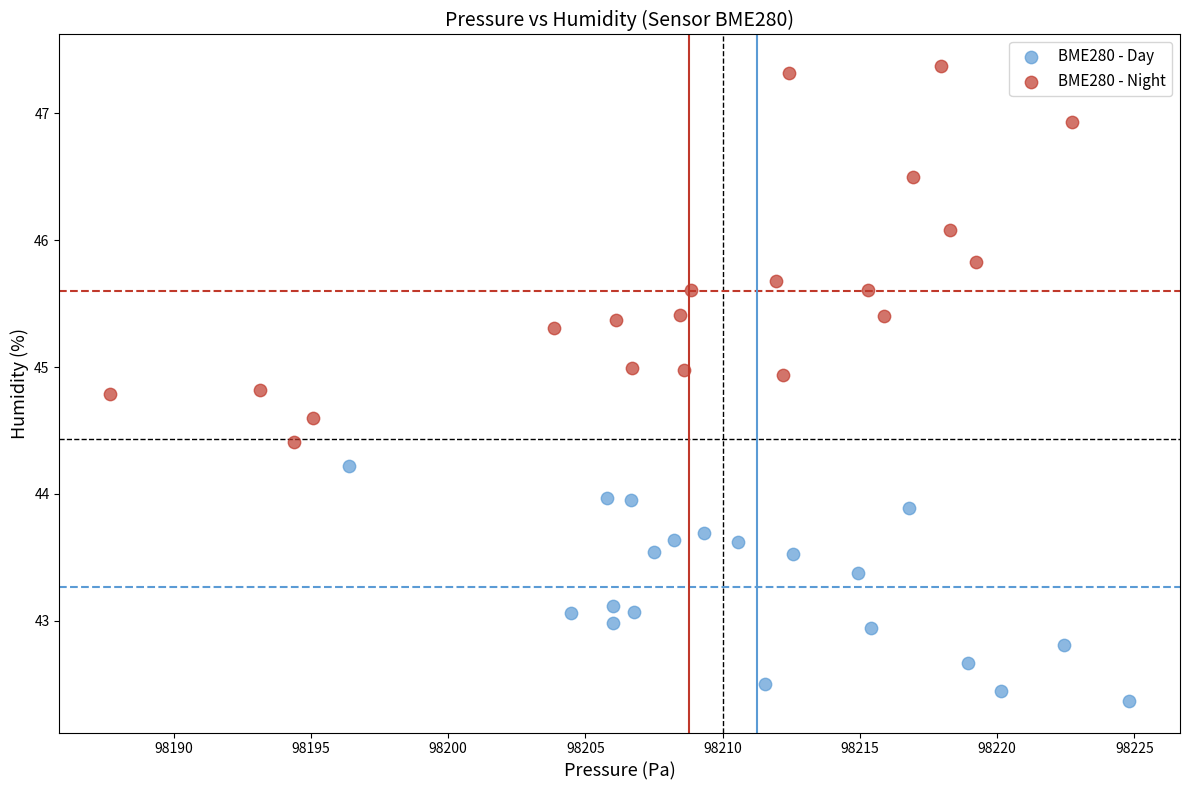

Which series has the widest spread of Y values?

BME280 - Night